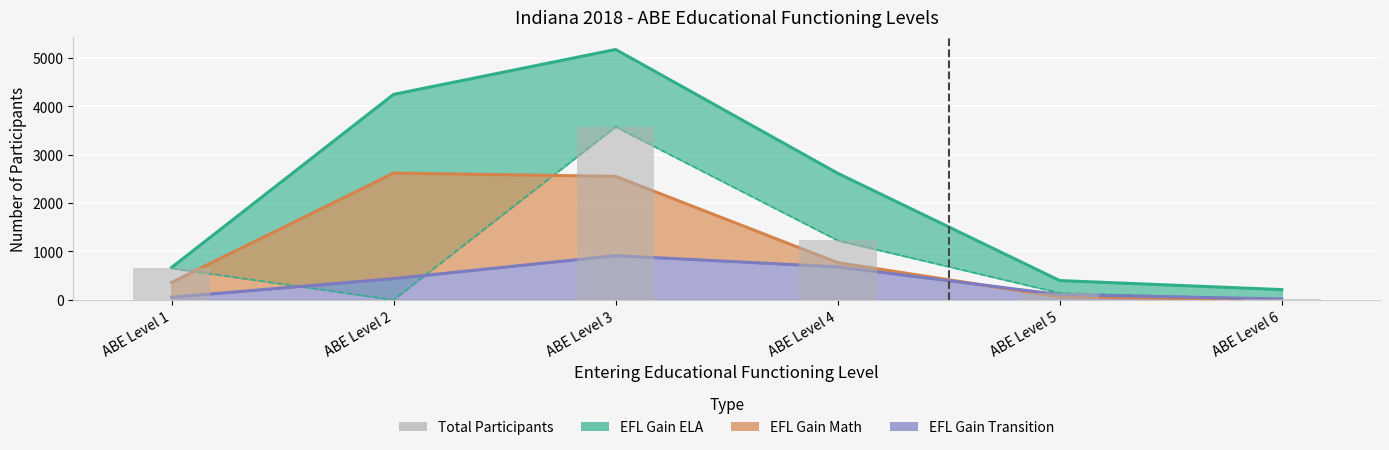

What is the difference between the EFL Gain Math values at ABE Level 6 and ABE Level 1?

356